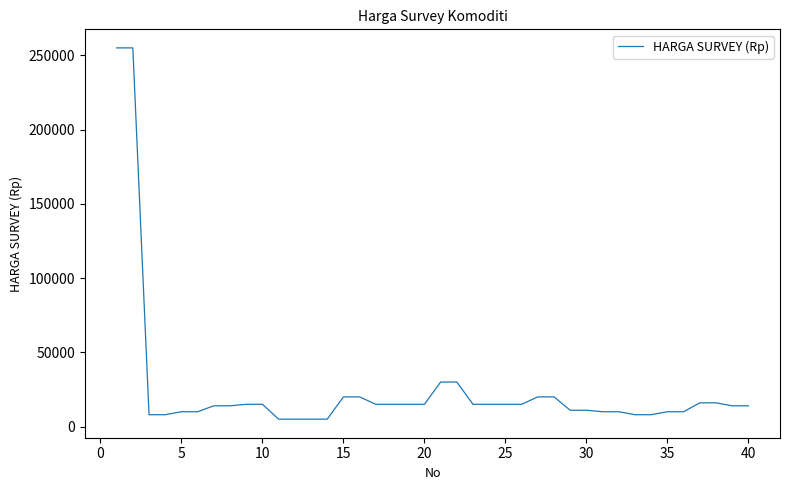

Does the chart display data point markers on the line(s)?

No